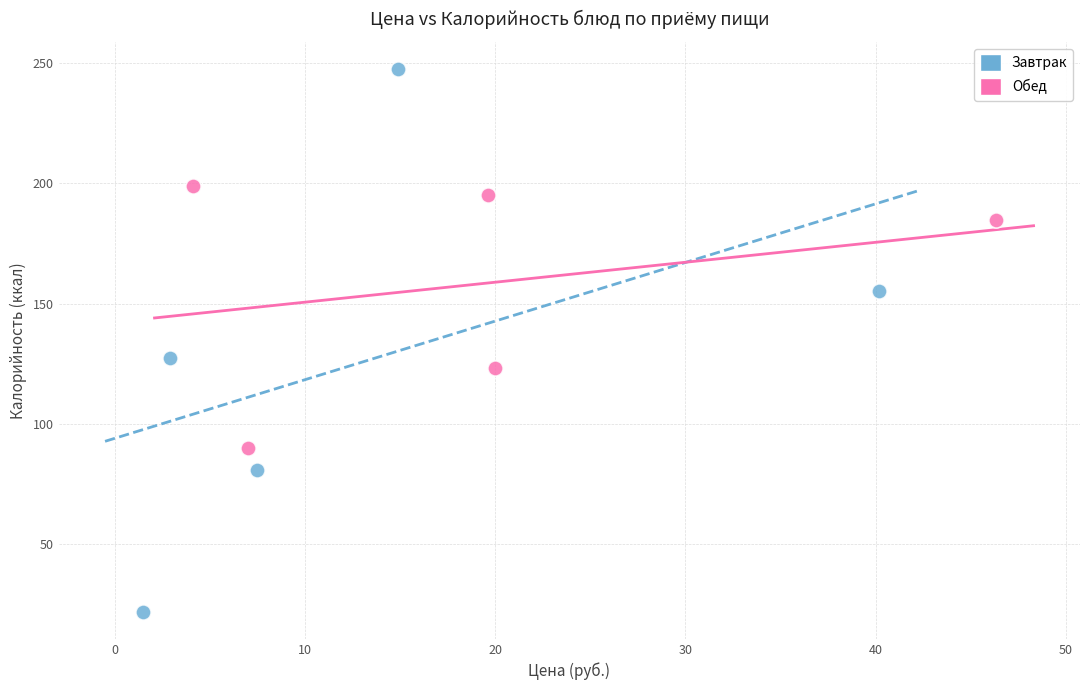

Which series reaches the minimum Y coordinate?

Завтрак